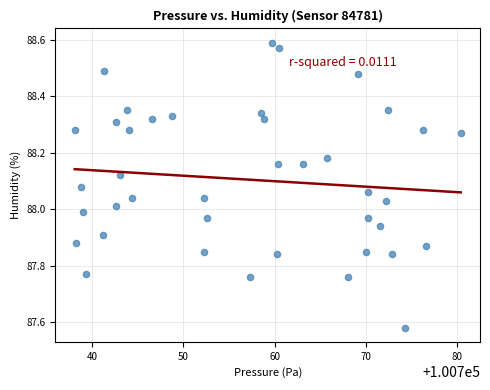

What is the range of Y values (max minus min)?

1.0